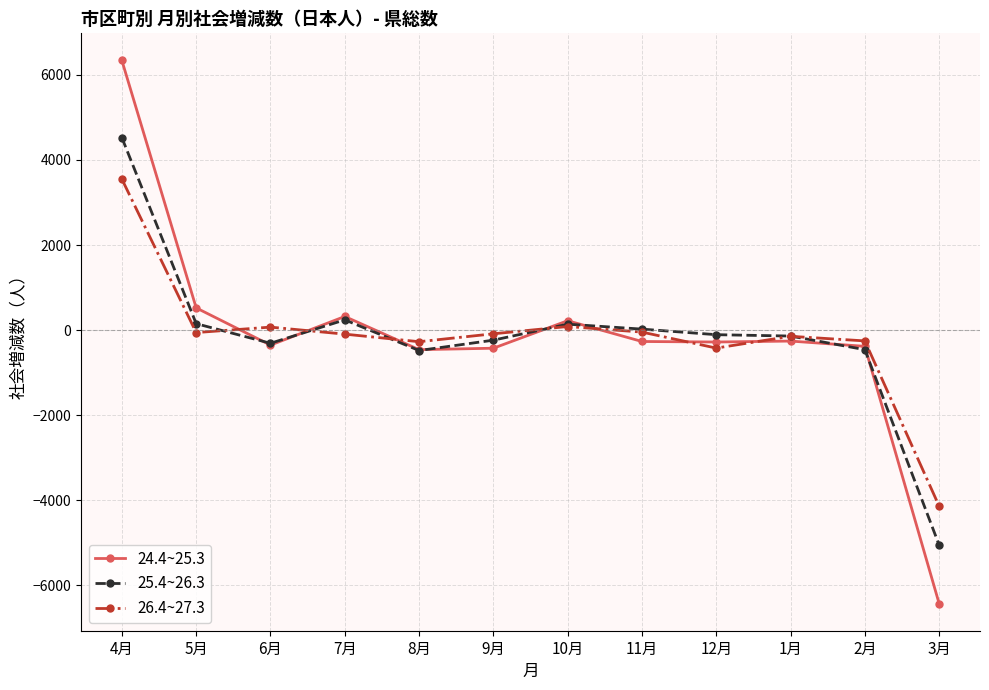

How many distinct data groups are displayed?

3